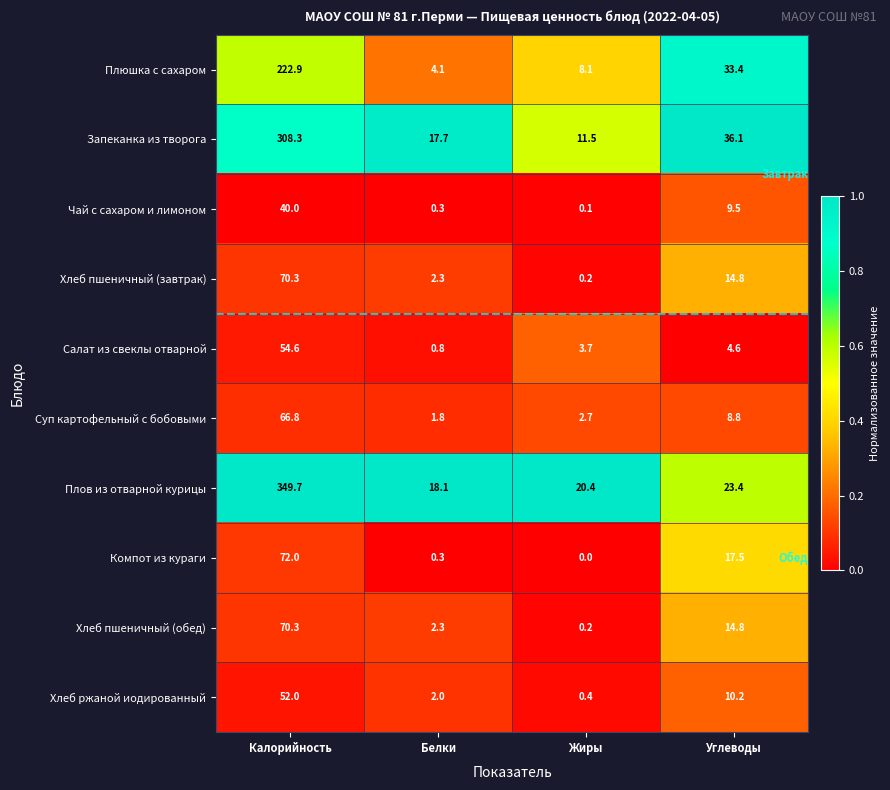

Which series has the largest range (max minus min)?

Плов из отварной курицы